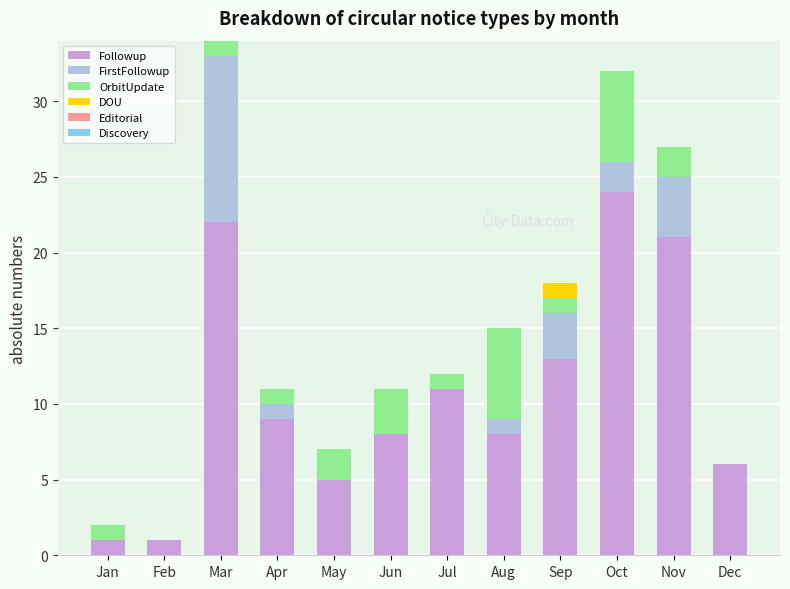

The Followup series shows 1 at Feb. True or false?

True